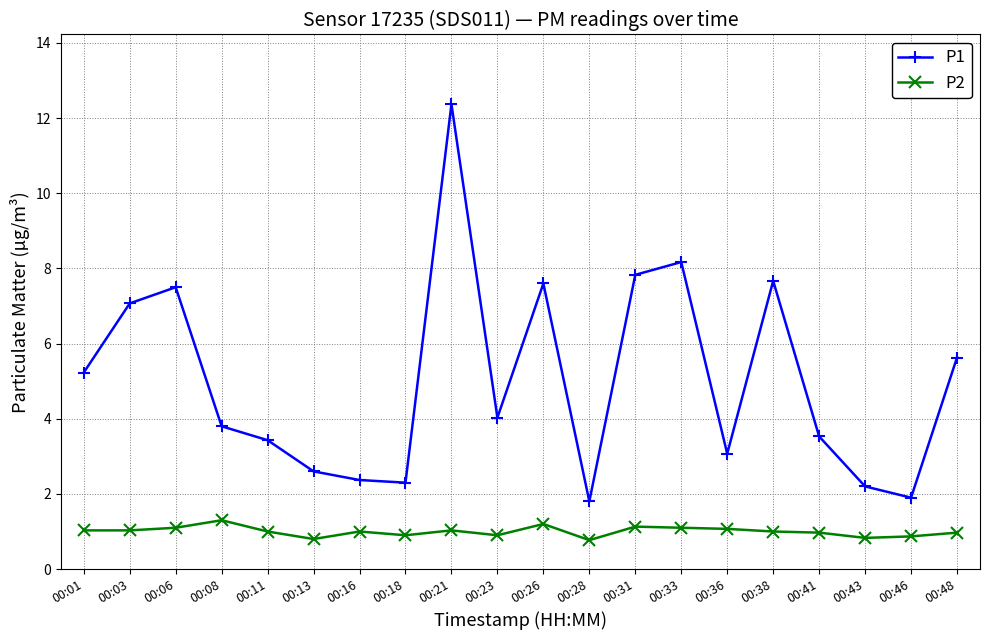

What is the value of the P2 point at the 5th from the left?

1.0